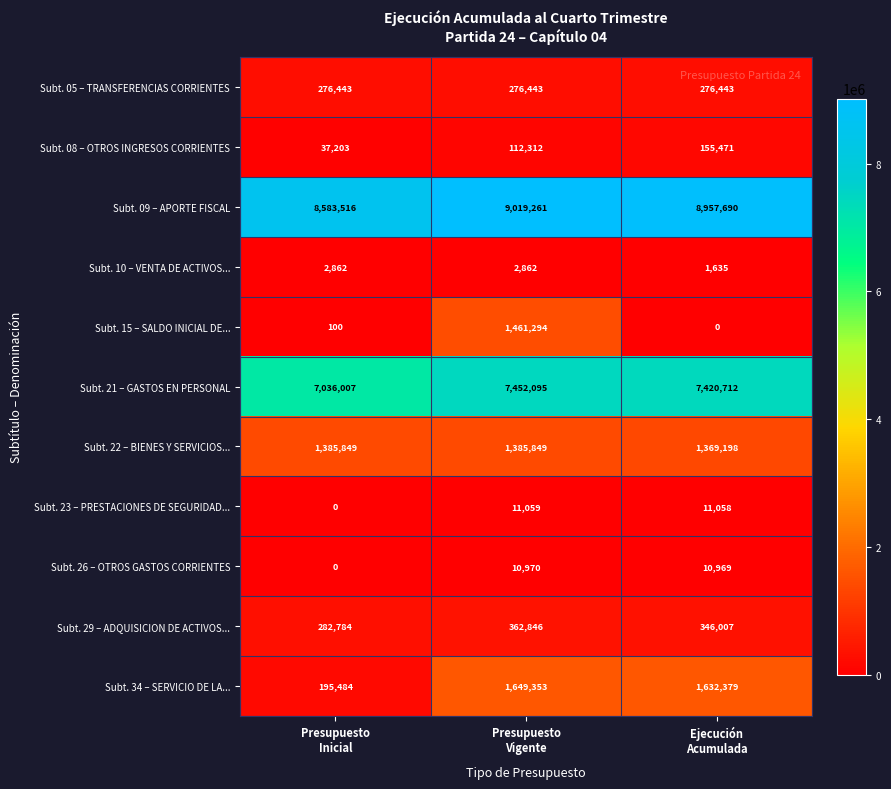

List the series in order of their peak value, lowest first.

Subt. 10 – VENTA DE ACTIVOS..., Subt. 26 – OTROS GASTOS CORRIENTES, Subt. 23 – PRESTACIONES DE SEGURIDAD..., Subt. 08 – OTROS INGRESOS CORRIENTES, Subt. 05 – TRANSFERENCIAS CORRIENTES, Subt. 29 – ADQUISICION DE ACTIVOS..., Subt. 22 – BIENES Y SERVICIOS..., Subt. 15 – SALDO INICIAL DE..., Subt. 34 – SERVICIO DE LA..., Subt. 21 – GASTOS EN PERSONAL, Subt. 09 – APORTE FISCAL